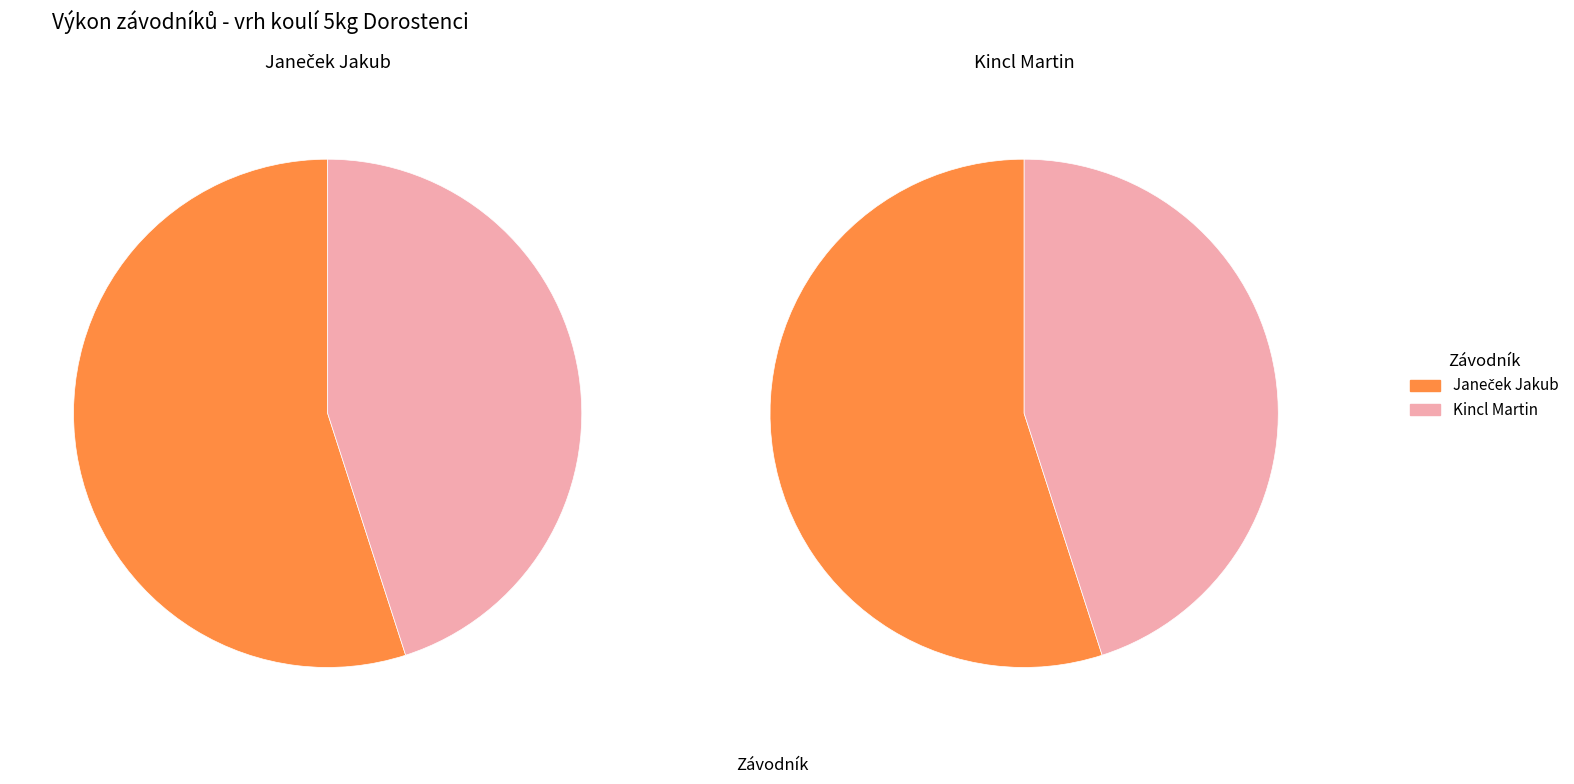

True or false: Kincl Martin accounts for 45% of the total.

True